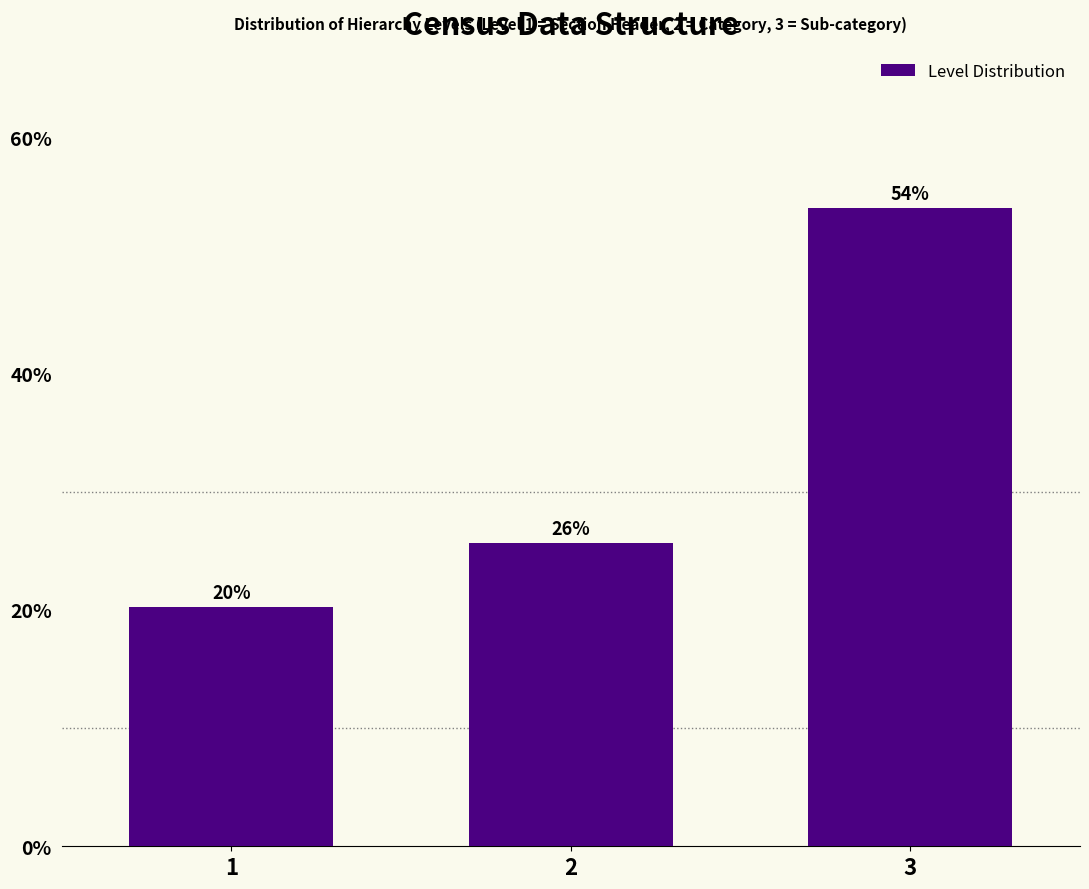

How many bars are there in total?

3